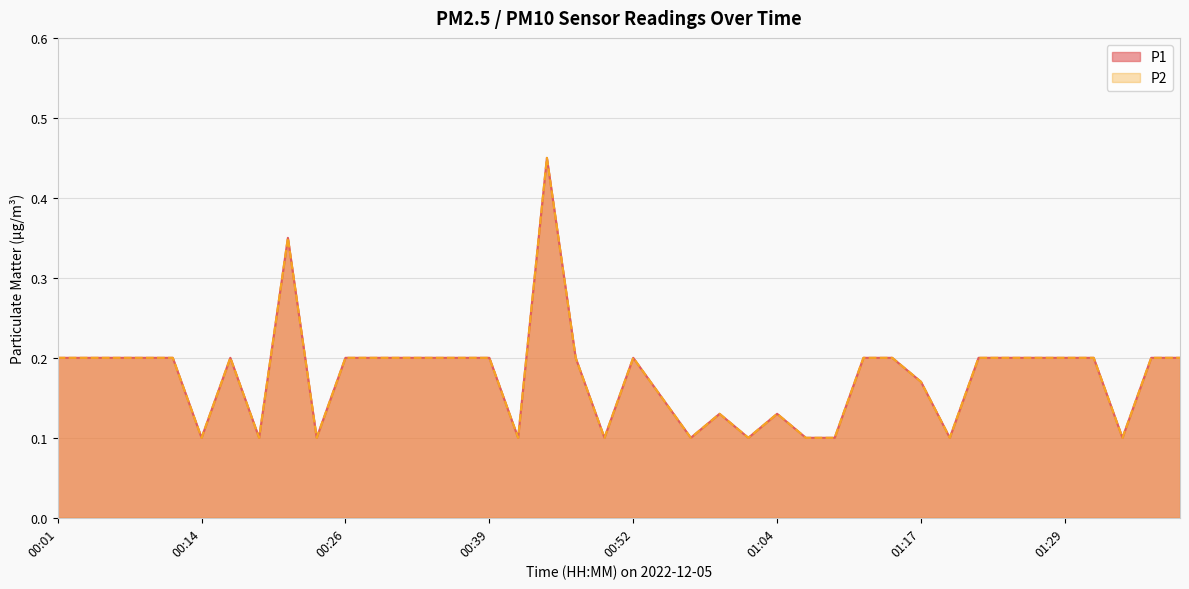

What is the maximum value for P1?

0.5